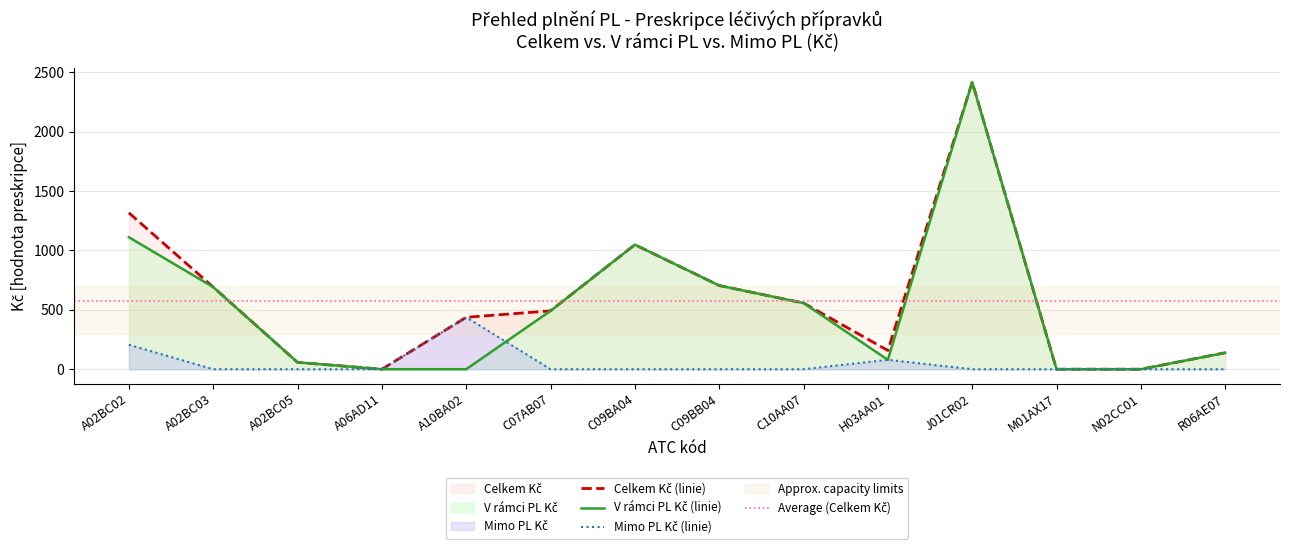

In Mimo PL Kč, how many points are higher than both neighbors (excluding endpoints)?

2